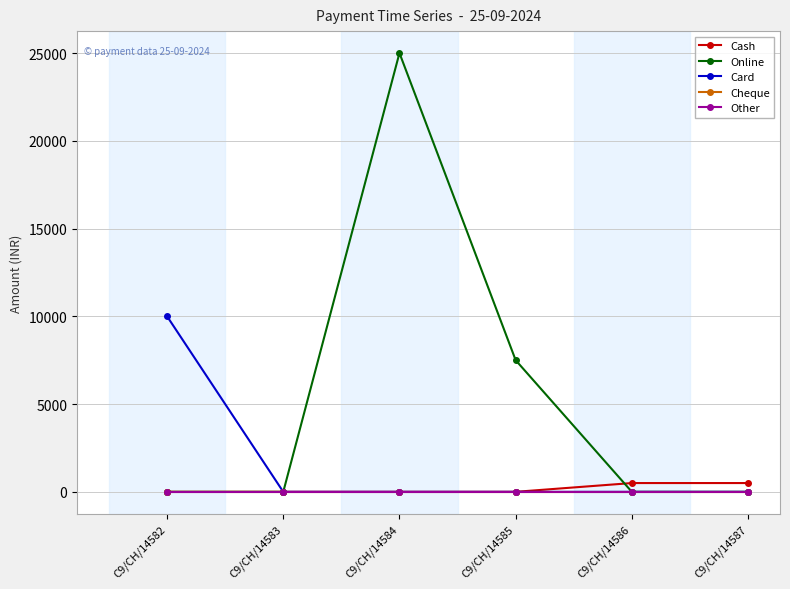

Which series has the widest spread of values?

Online